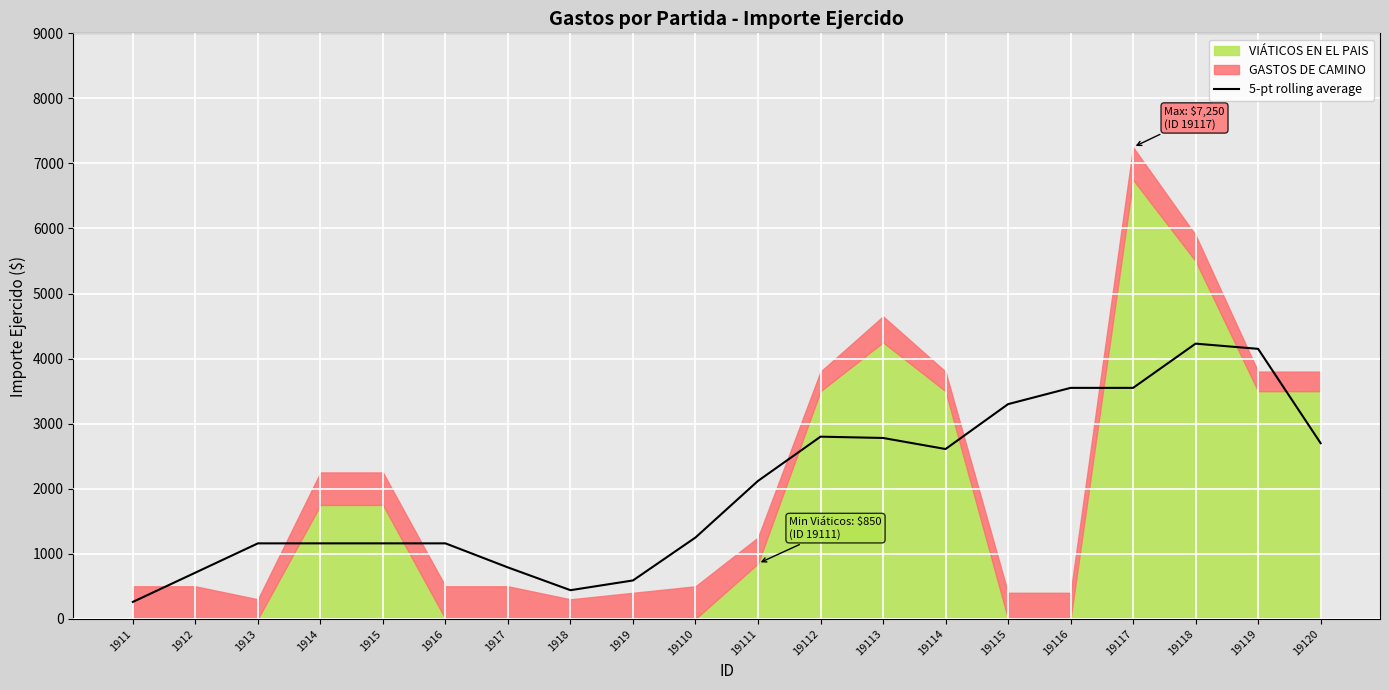

Read the value at 1918, to the nearest 50.

450